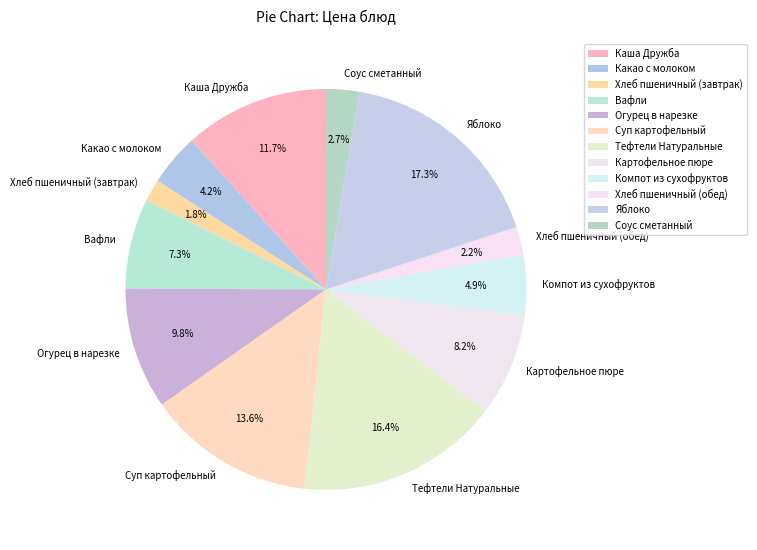

What percentage is the Хлеб пшеничный (завтрак) slice, to the nearest percent?

2%